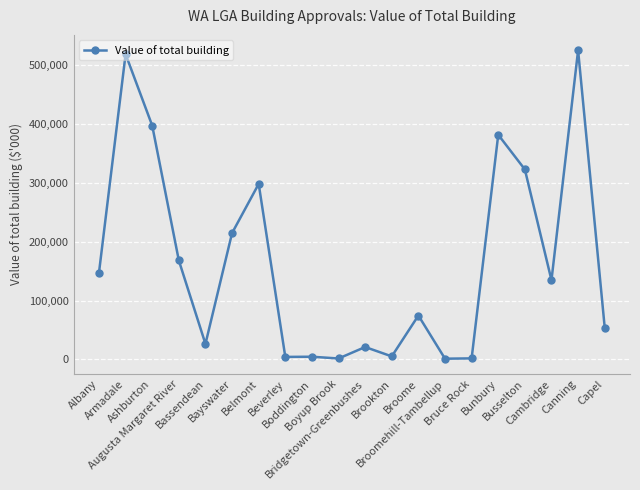

What is the maximum value shown in the chart?

524362.6